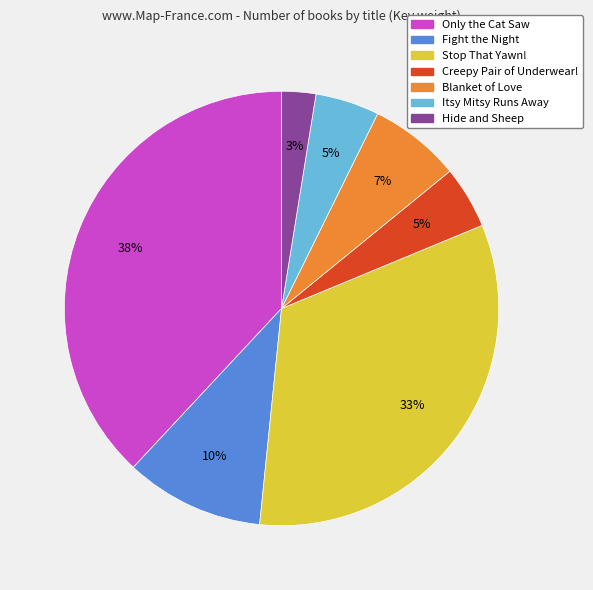

Which category has the biggest portion of the pie?

Only the Cat Saw